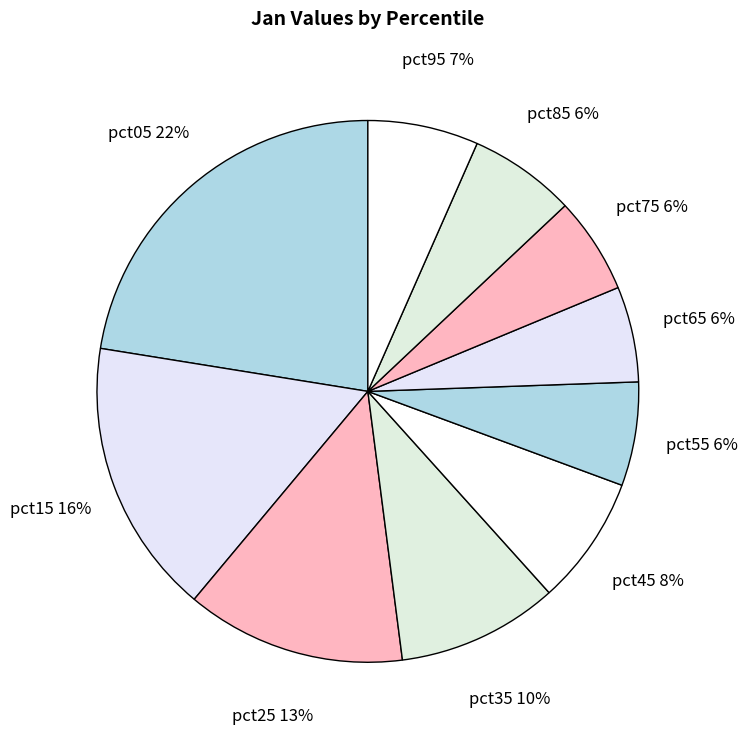

To the nearest percent, what portion does pct95 represent?

7%